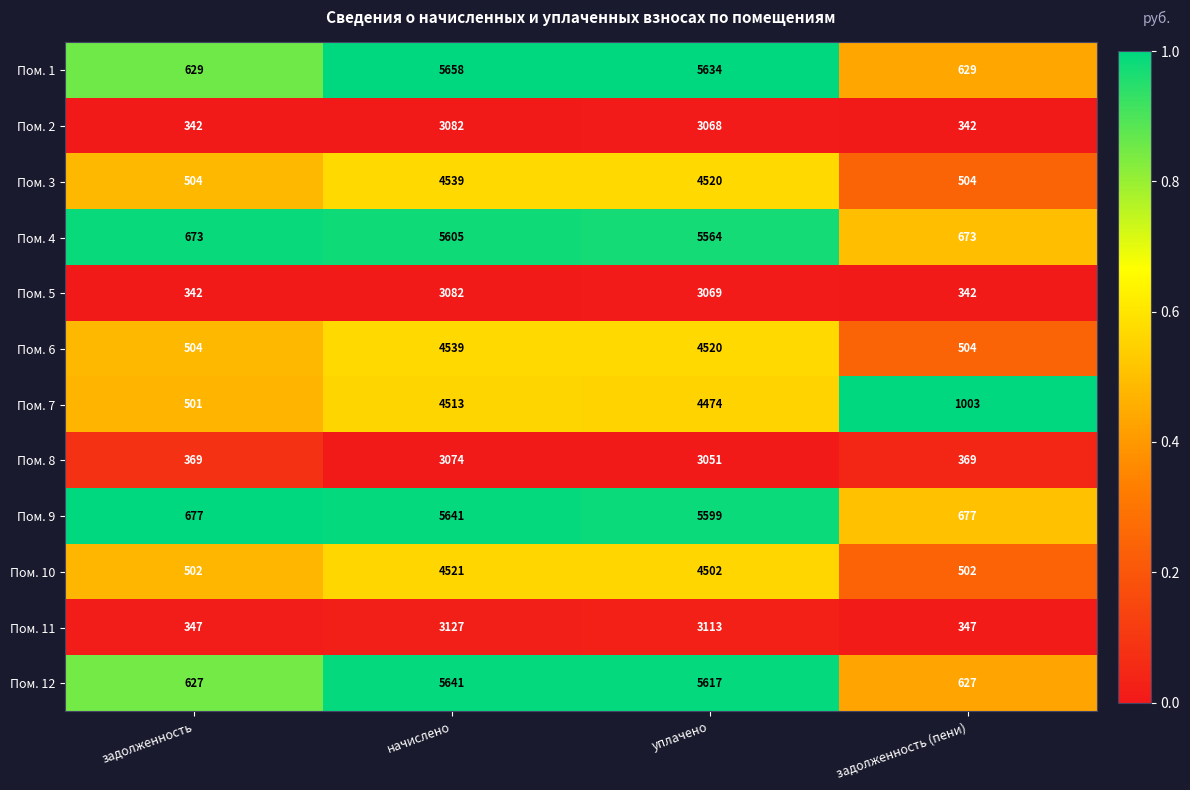

What is the spread (max minus min) of values at задолженность (пени)?

661